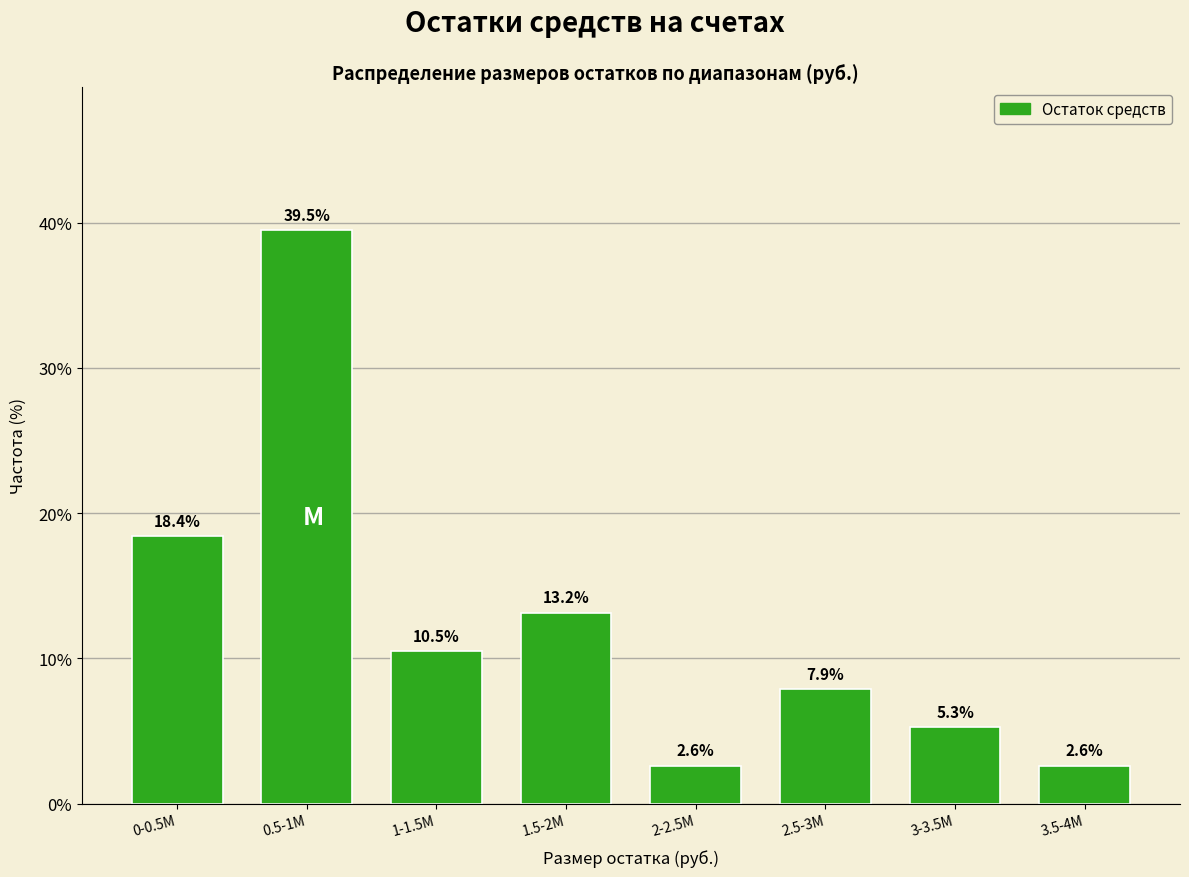

Reading right to left, list all the values displayed in this chart.

2.6	5.3	7.9	2.6	13.2	10.5	39.5	18.4